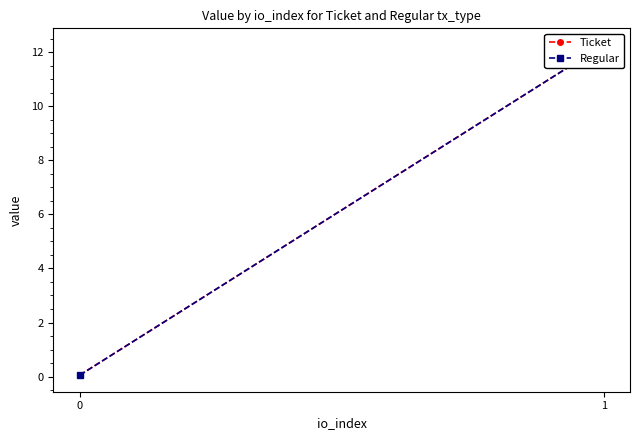

What is the difference between the Ticket values at 0 and 1?

12.2